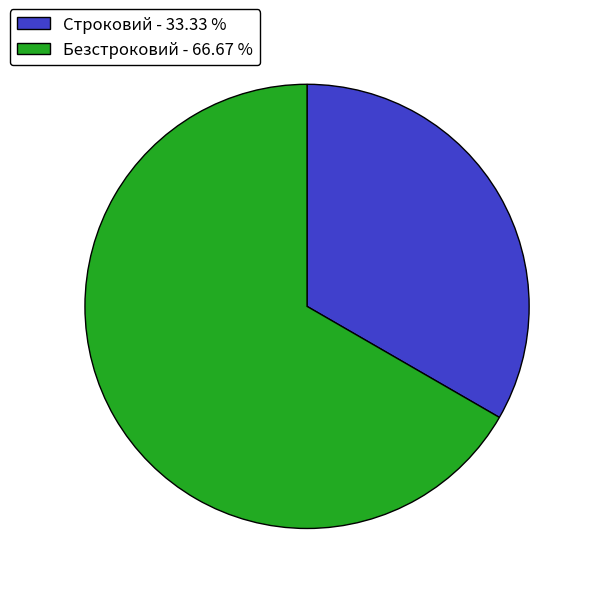

Does any single category account for the majority?

Yes